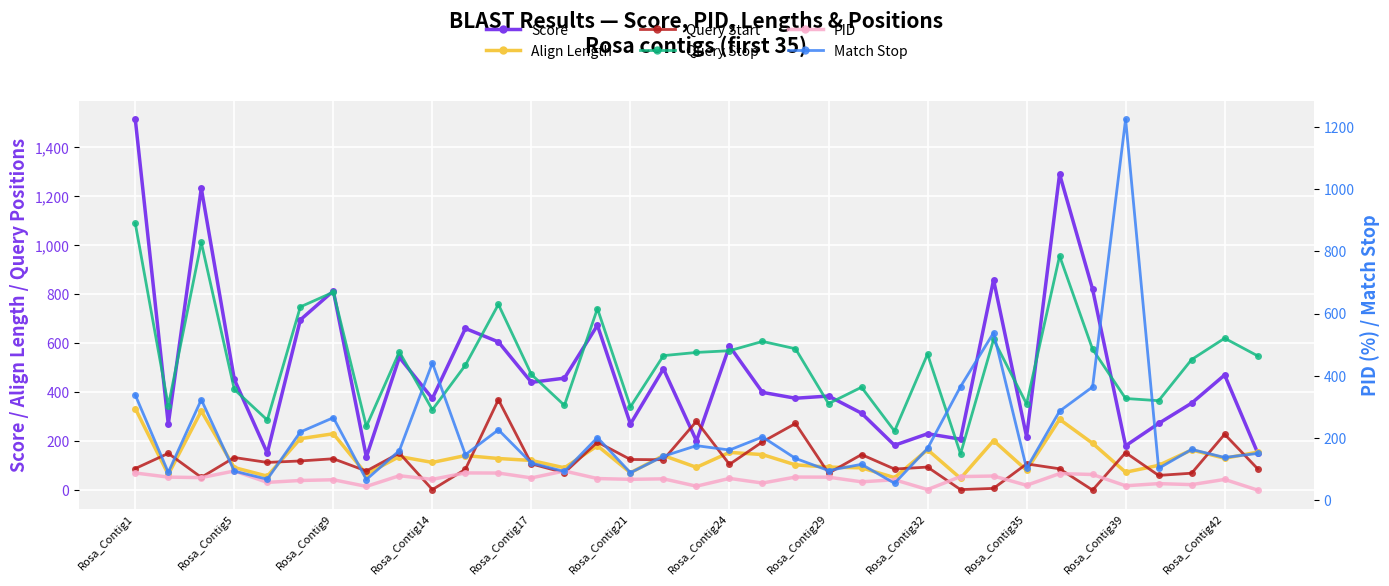

How many interior local valleys does the PID series have?

13